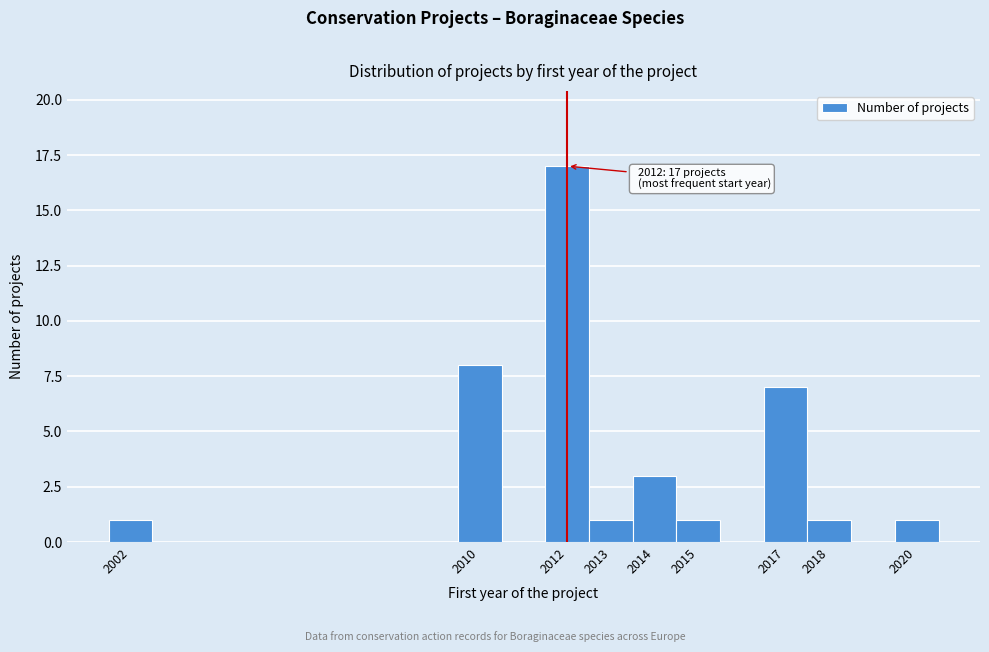

Over which range of the x-axis is the bar tallest?

2011.5 to 2012.5